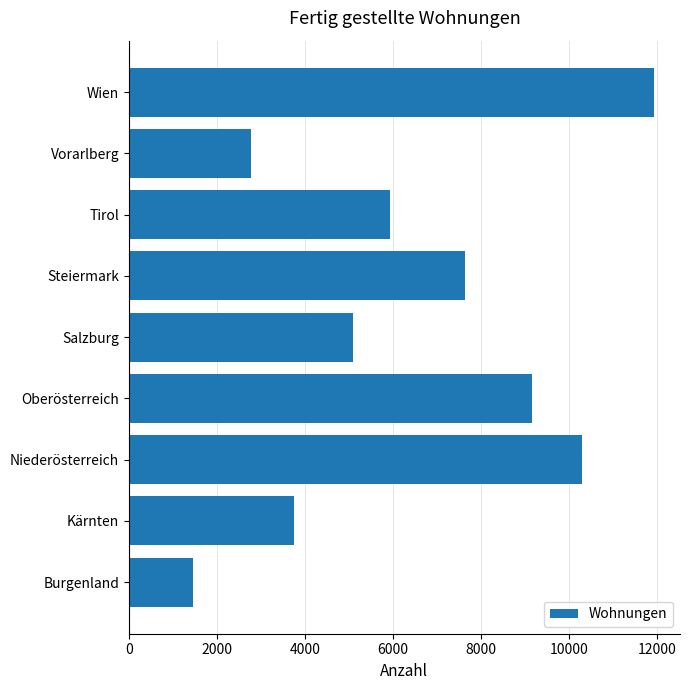

List the labels in order of value, smallest first.

Burgenland, Vorarlberg, Kärnten, Salzburg, Tirol, Steiermark, Oberösterreich, Niederösterreich, Wien